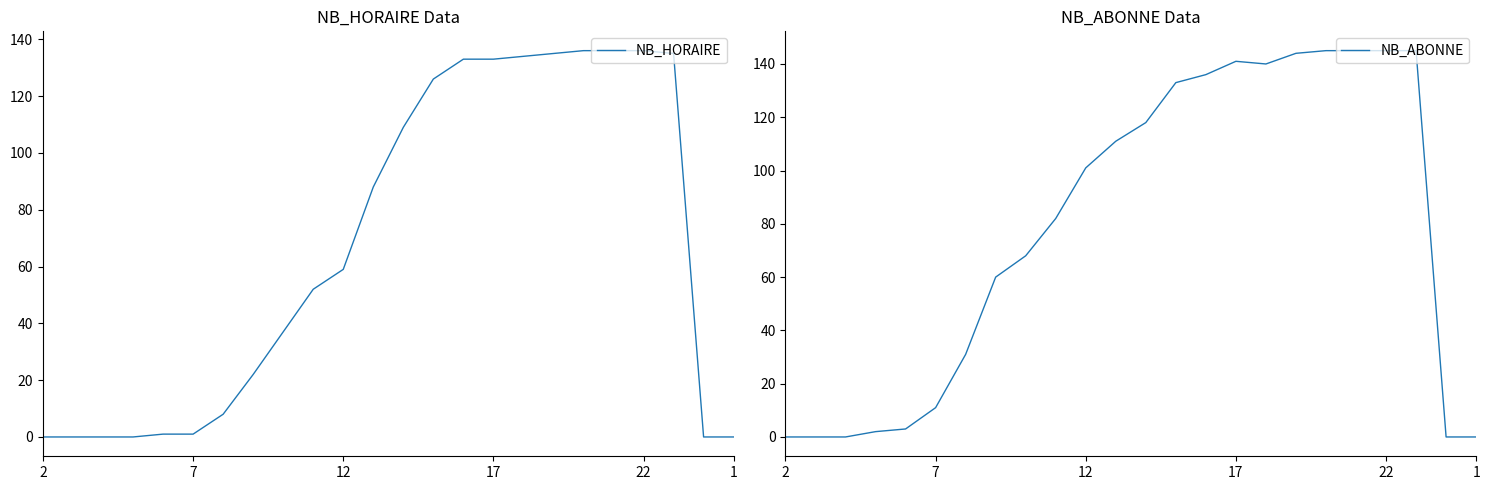

How many values in NB_ABONNE are above zero?

19